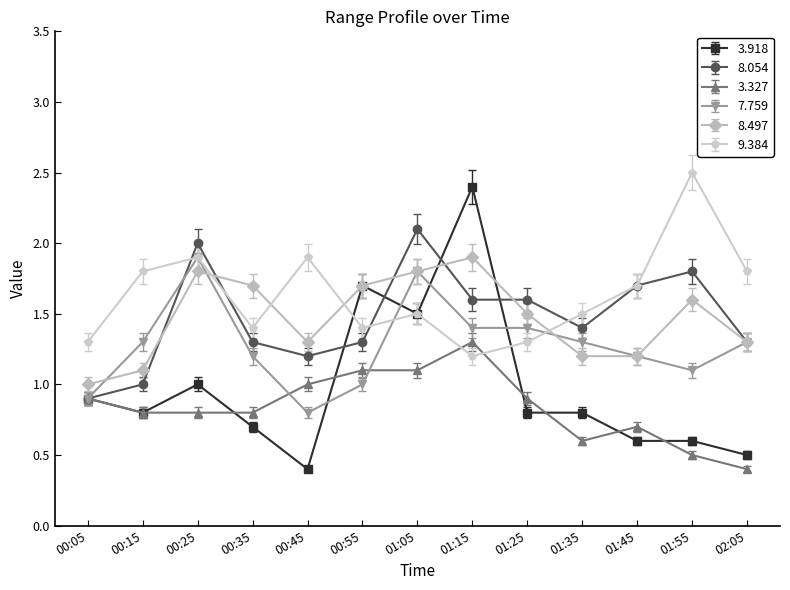

What is the total value across all series at 01:15?

9.8